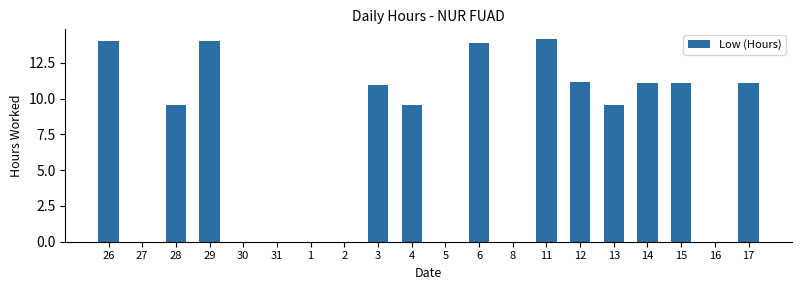

What is the maximum value shown in the chart?

14.1